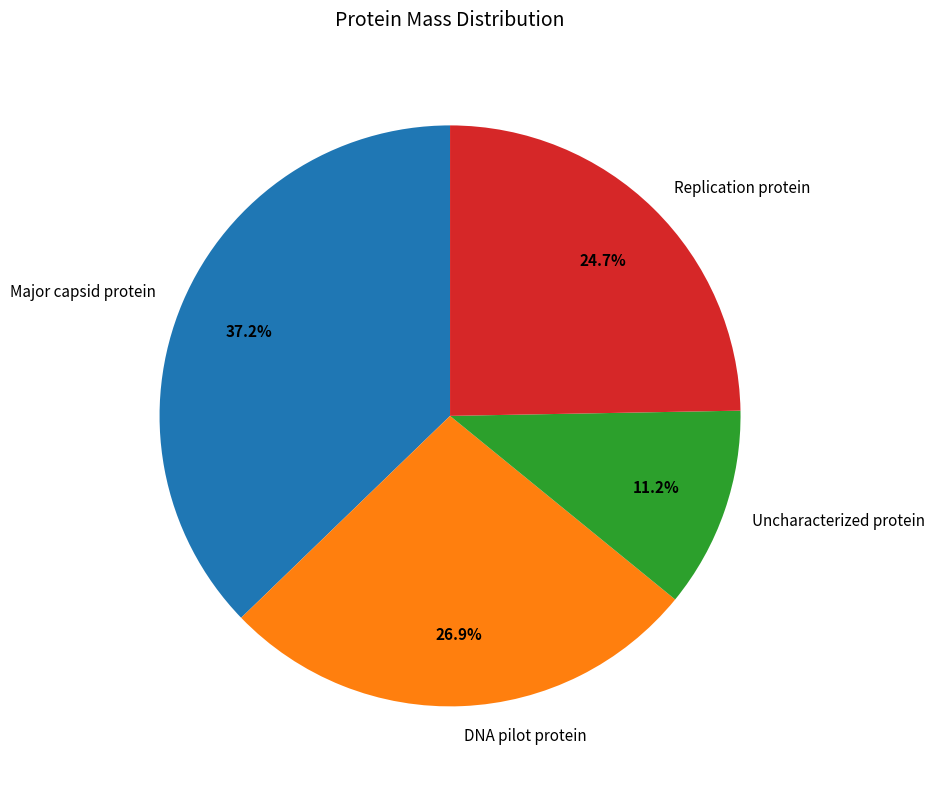

How many slices are in this pie chart?

4